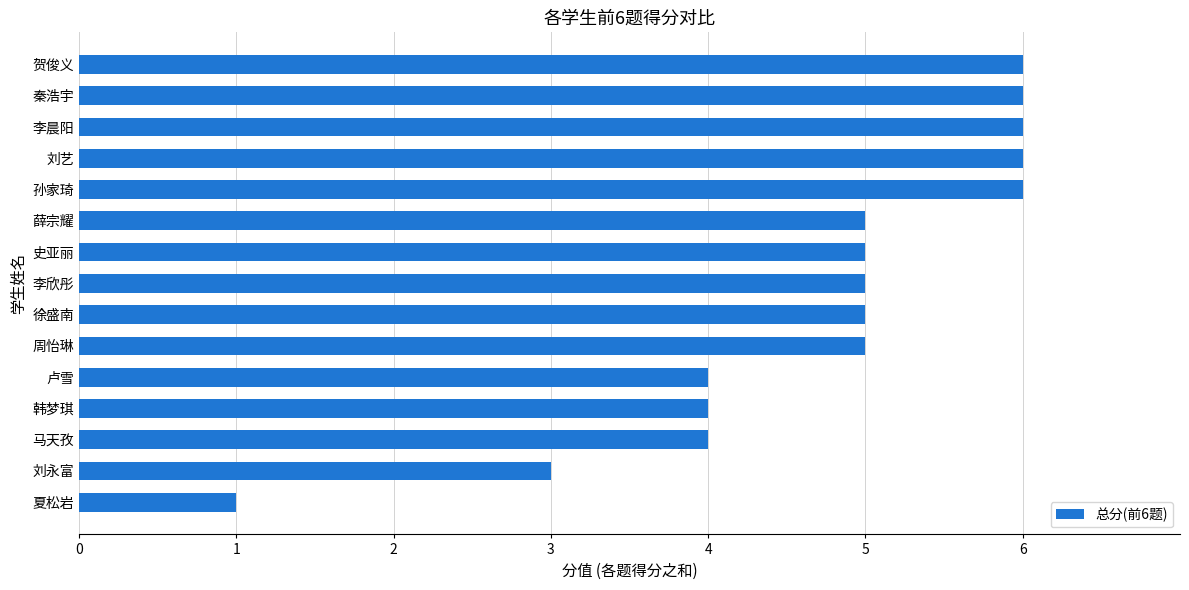

The value at 孙家琦 is 4. True or false?

False